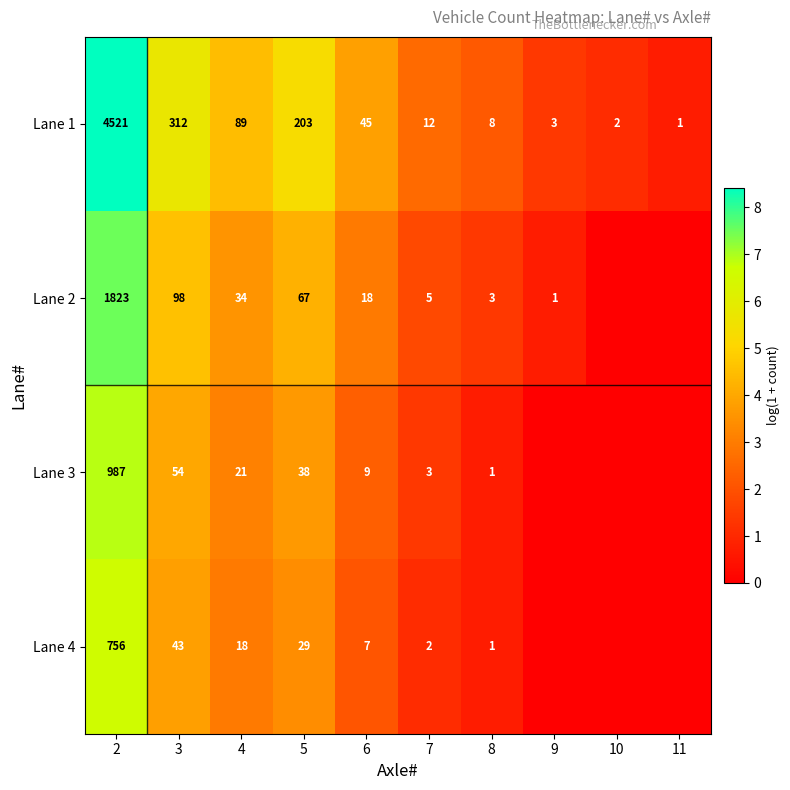

The value of Lane 1 at 9 is 3. True or false?

True